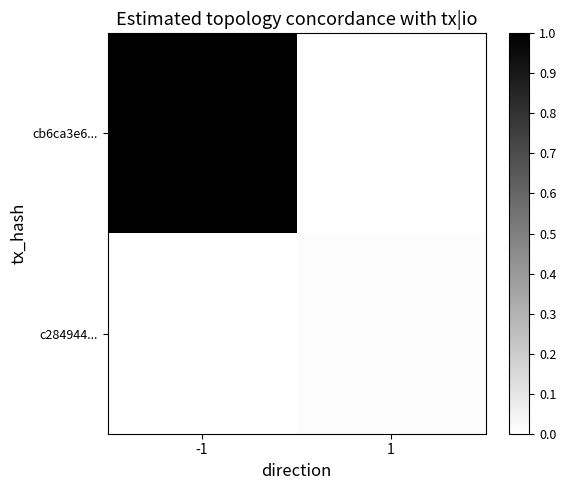

Reading right to left, transcribe all the data shown in this chart.

cb6ca3e6...: 1=0.0	-1=1.0
c284944...: 1=0.0	-1=0.0